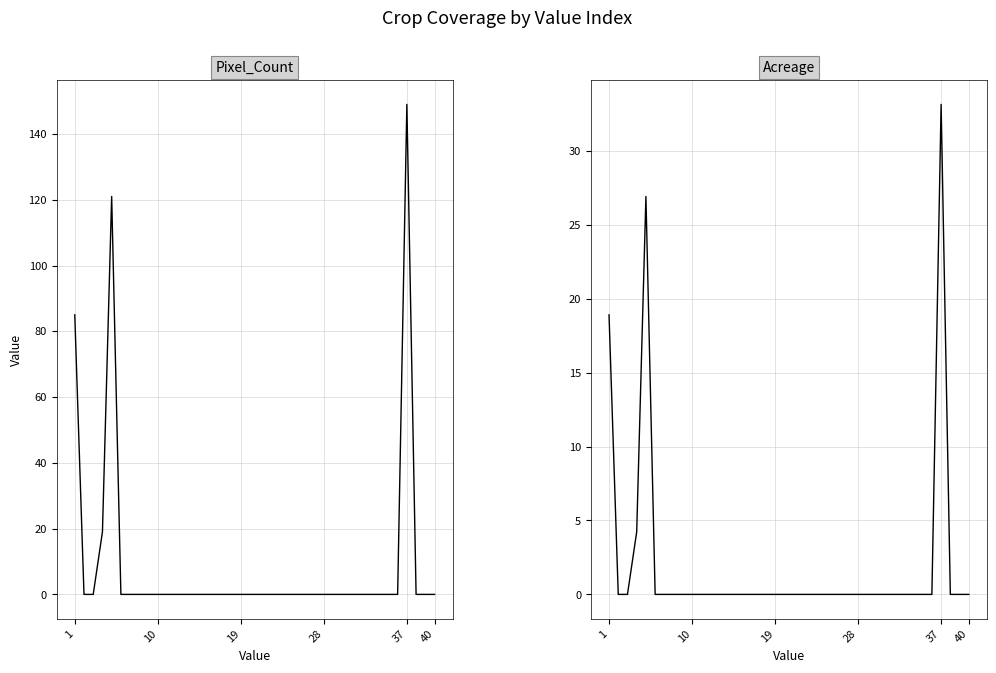

Reading right to left, list all the values displayed in this chart.

Pixel_Count: 0.0	0.0	0.0	149.0	0.0	0.0	0.0	0.0	0.0	0.0	0.0	0.0	0.0	0.0	0.0	0.0	0.0	0.0	0.0	0.0	0.0	0.0	0.0	0.0	0.0	0.0	0.0	0.0	0.0	0.0	0.0	0.0	0.0	0.0	0.0	121.0	19.0	0.0	0.0	85.0
Acreage: 0.0	0.0	0.0	33.1	0.0	0.0	0.0	0.0	0.0	0.0	0.0	0.0	0.0	0.0	0.0	0.0	0.0	0.0	0.0	0.0	0.0	0.0	0.0	0.0	0.0	0.0	0.0	0.0	0.0	0.0	0.0	0.0	0.0	0.0	0.0	26.9	4.2	0.0	0.0	18.9